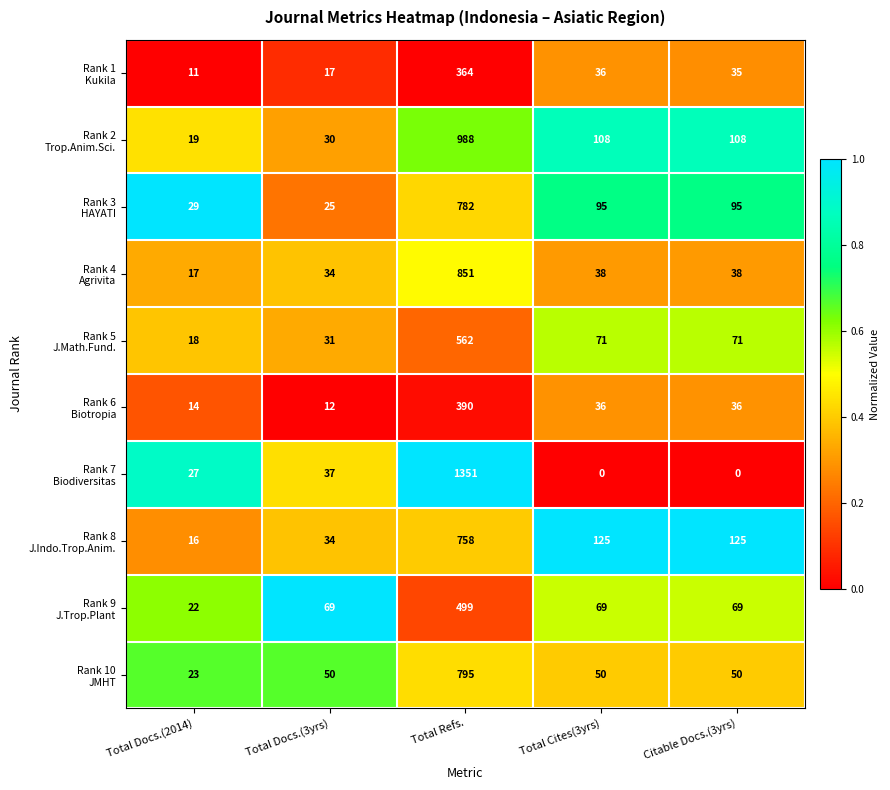

What is the maximum value shown in the chart?

1351